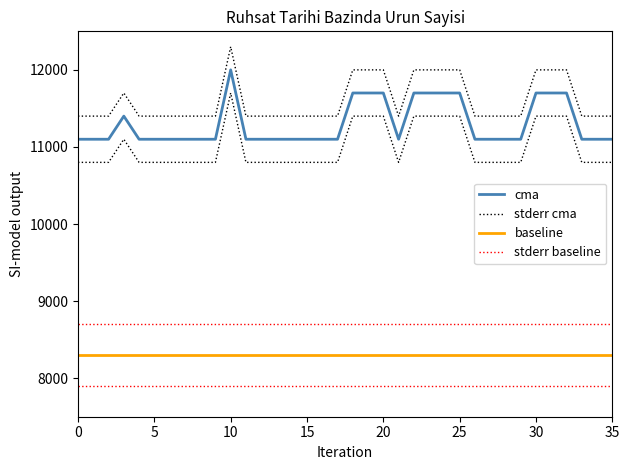

True or false: cma and stderr baseline cross at least once.

False